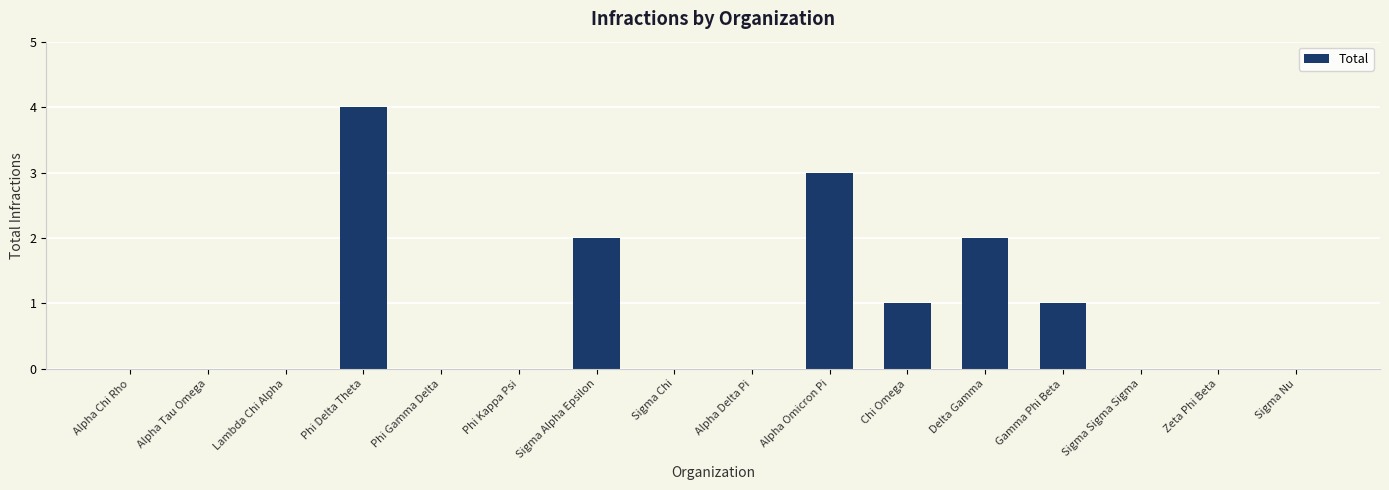

At which category does the chart reach its peak across all series?

Phi Delta Theta